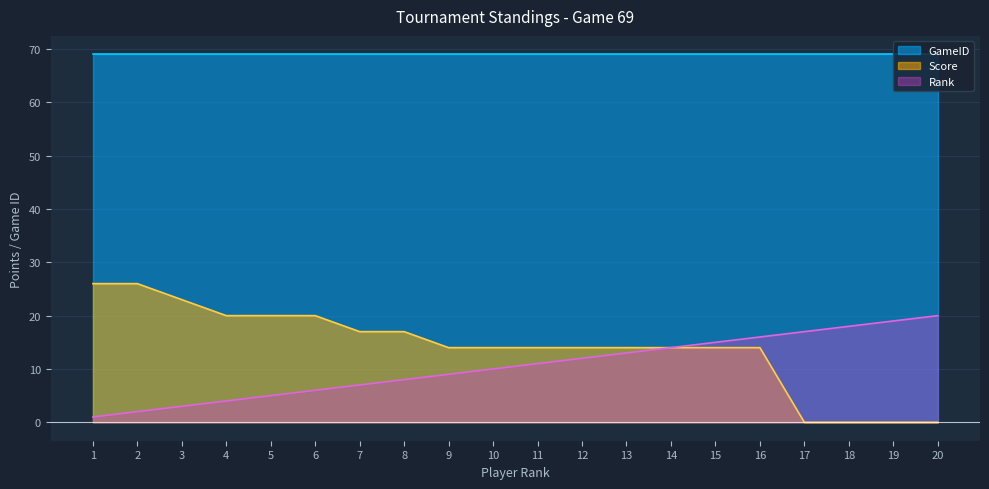

Does the chart have visible grid lines?

Yes